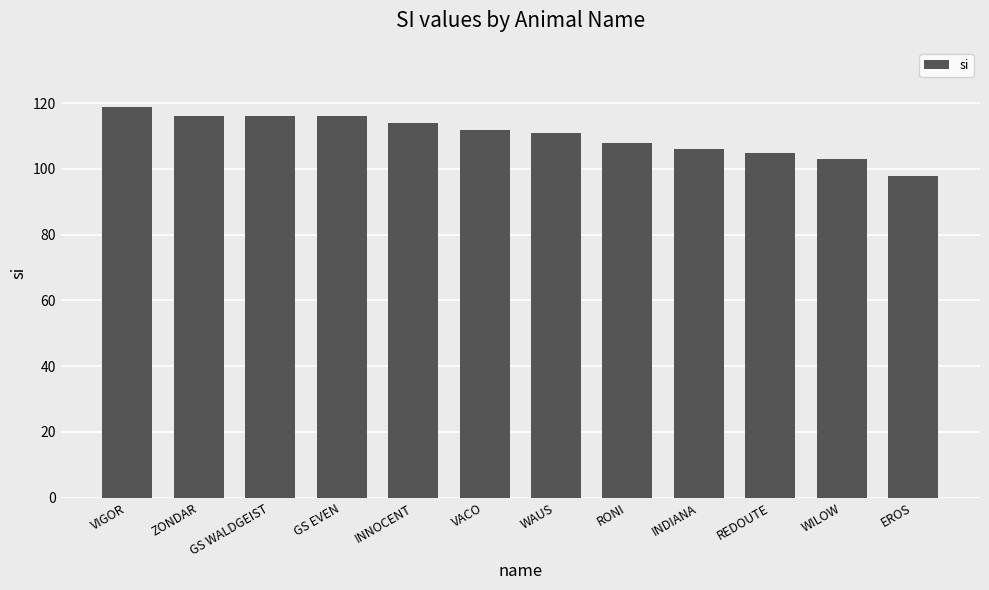

Read the value at WAUS, to the nearest 5.

110